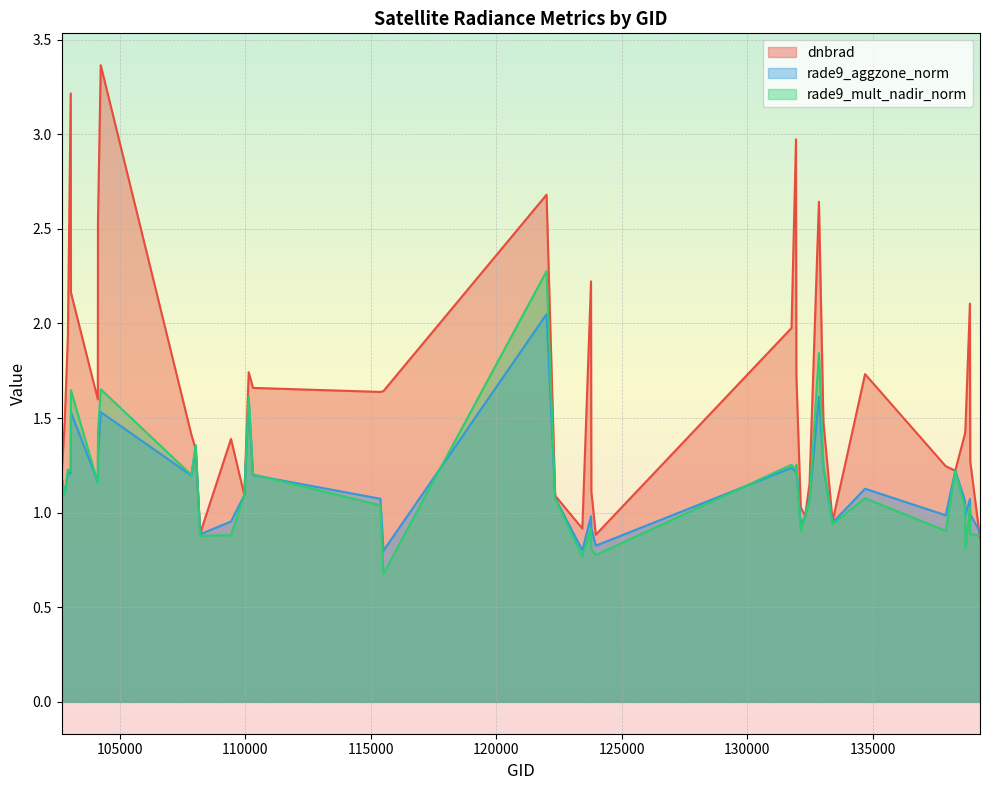

At which category does dnbrad reach its first local valley?

104112